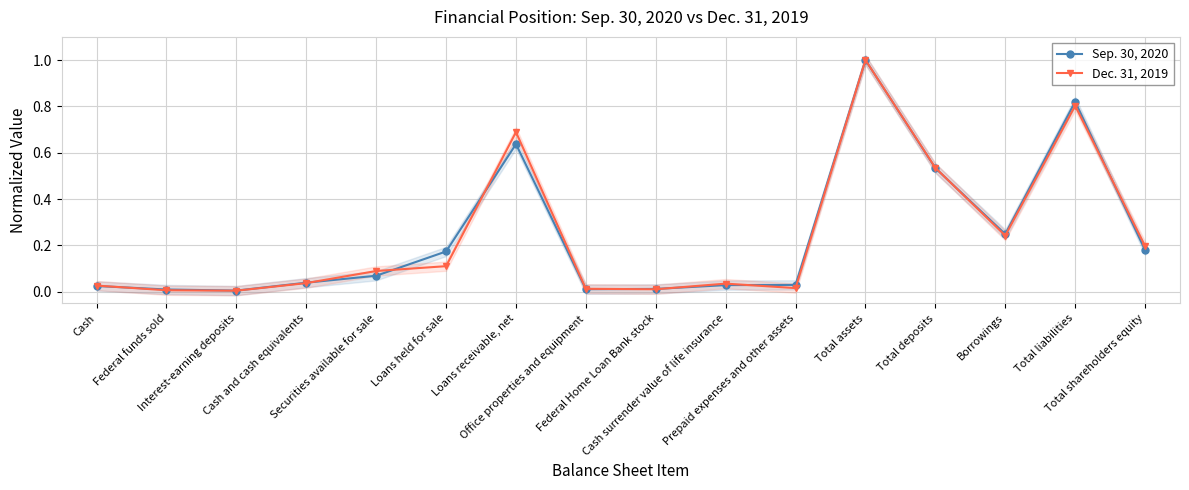

True or false: Sep. 30, 2020 and Dec. 31, 2019 intersect in this chart.

True